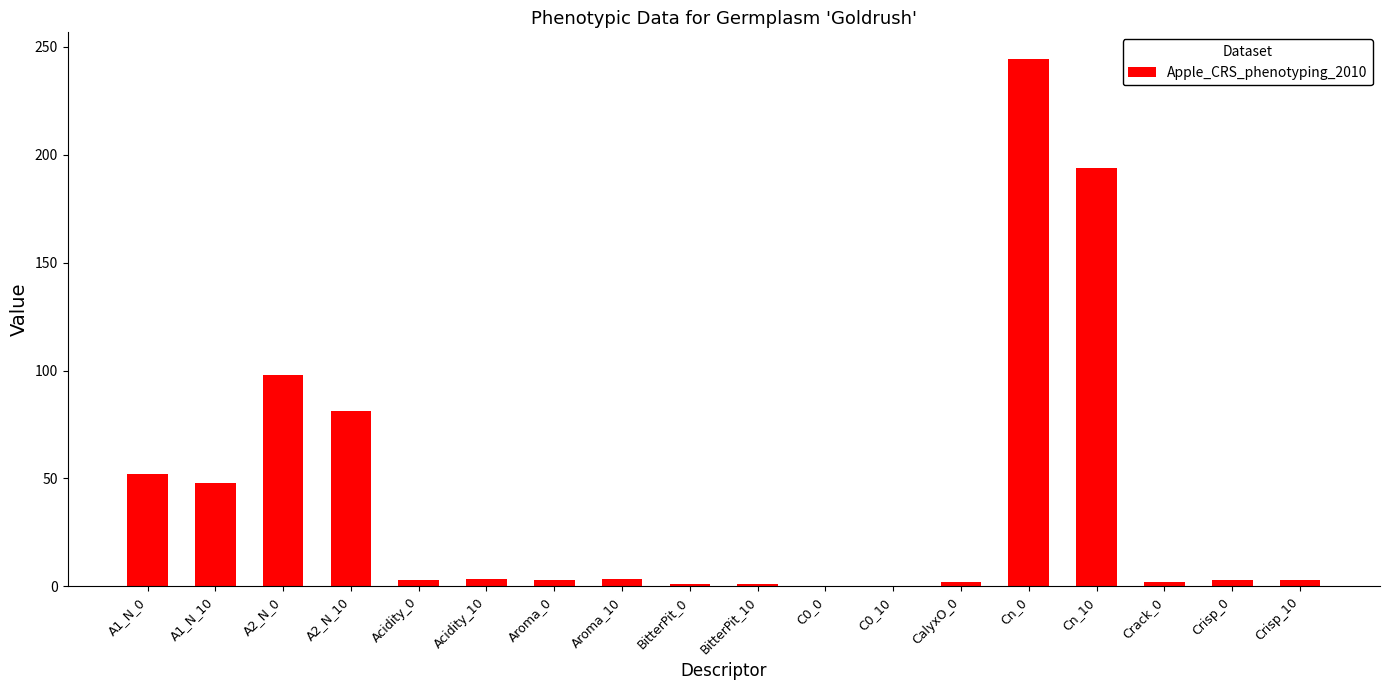

Are the bars horizontal?

No